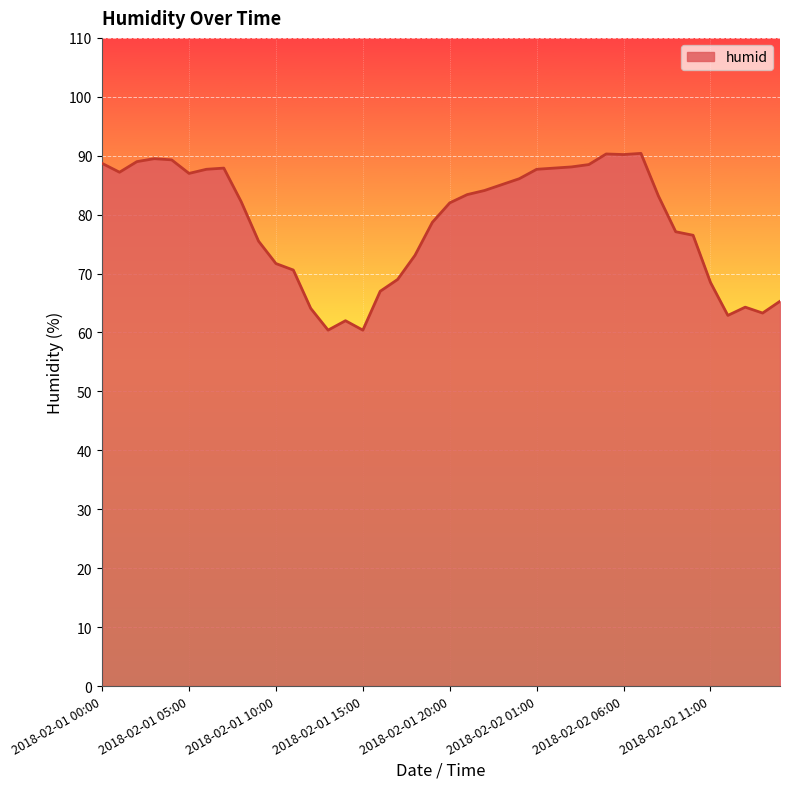

What is the difference between the maximum and minimum values?

30.0